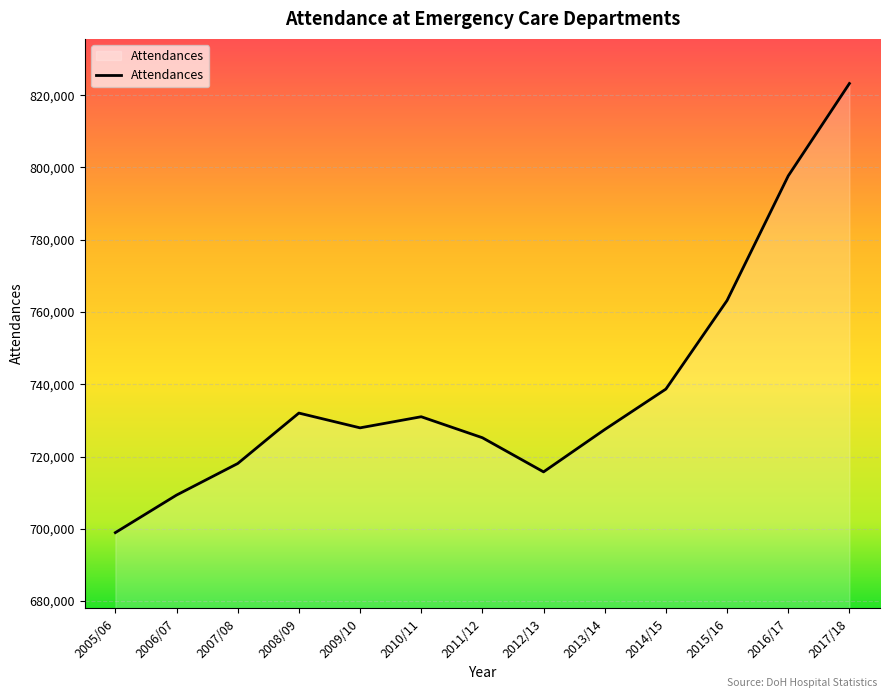

True or false: the data shows 347433 at 2006/07.

False